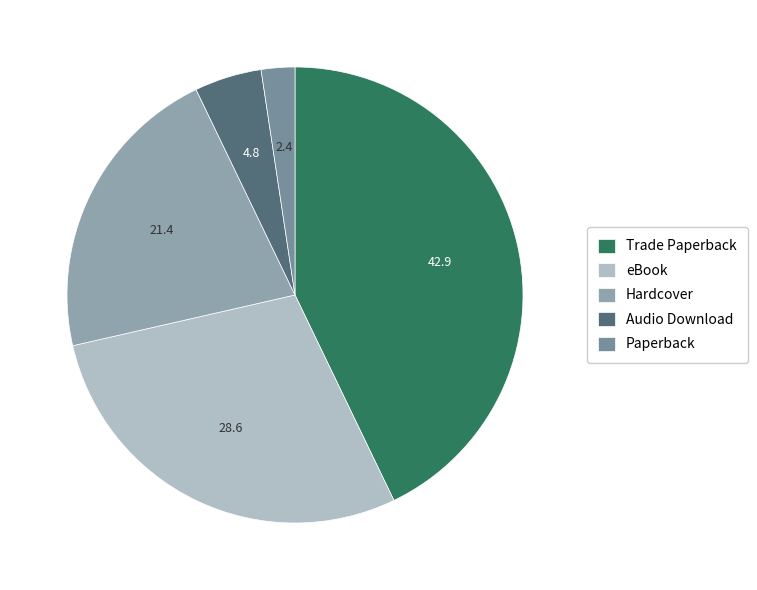

How many segments does this pie chart have?

5